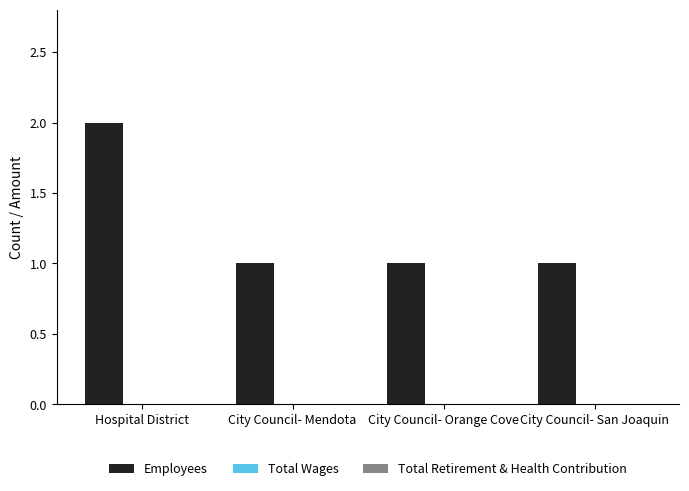

What position from the left is City Council- Orange Cove?

3